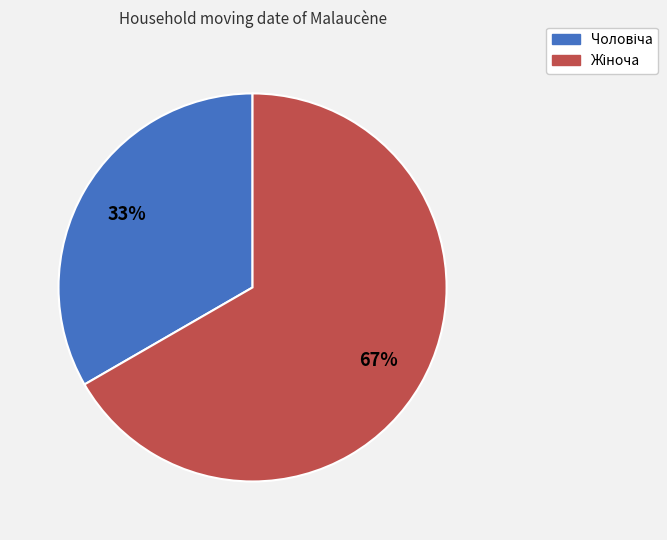

Is there a majority slice in this chart?

Yes